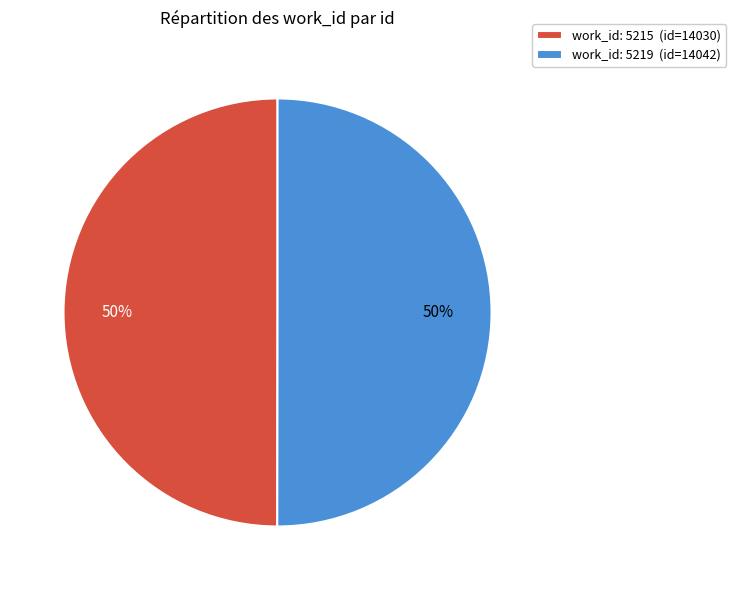

True or false: work_id: 5215 (id=14030) accounts for 50% of the total.

True